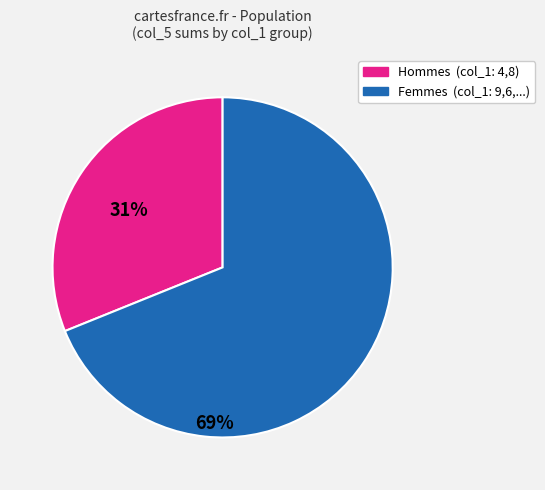

Does any single category account for the majority?

Yes